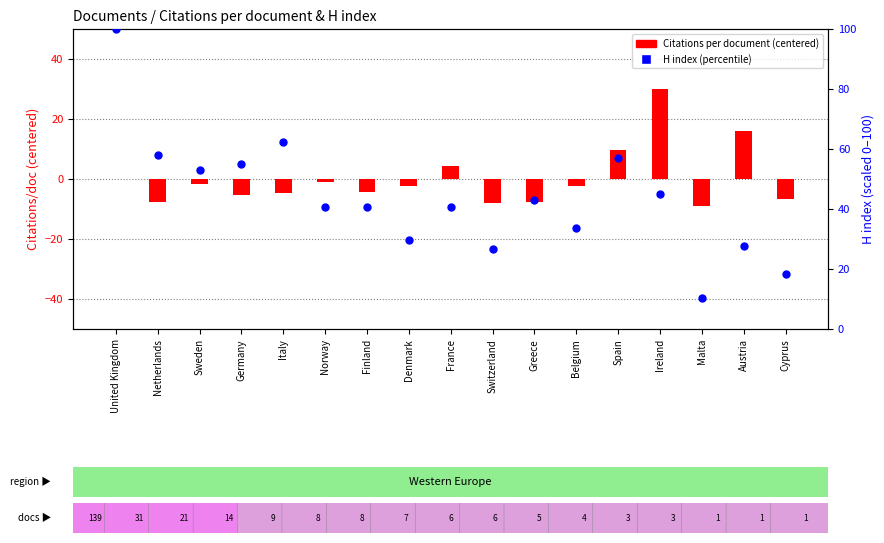

Which series has the widest spread of Y values?

H index (percentile)